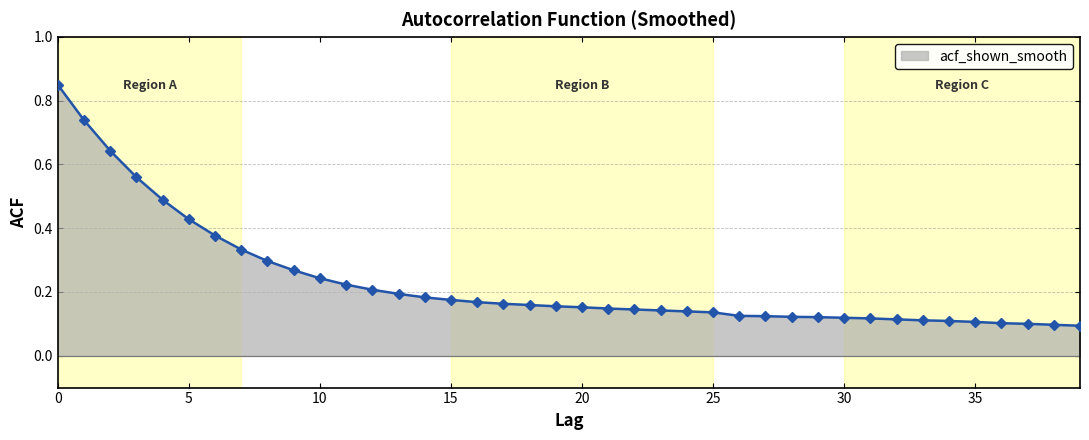

What is the sum of all values?

9.3